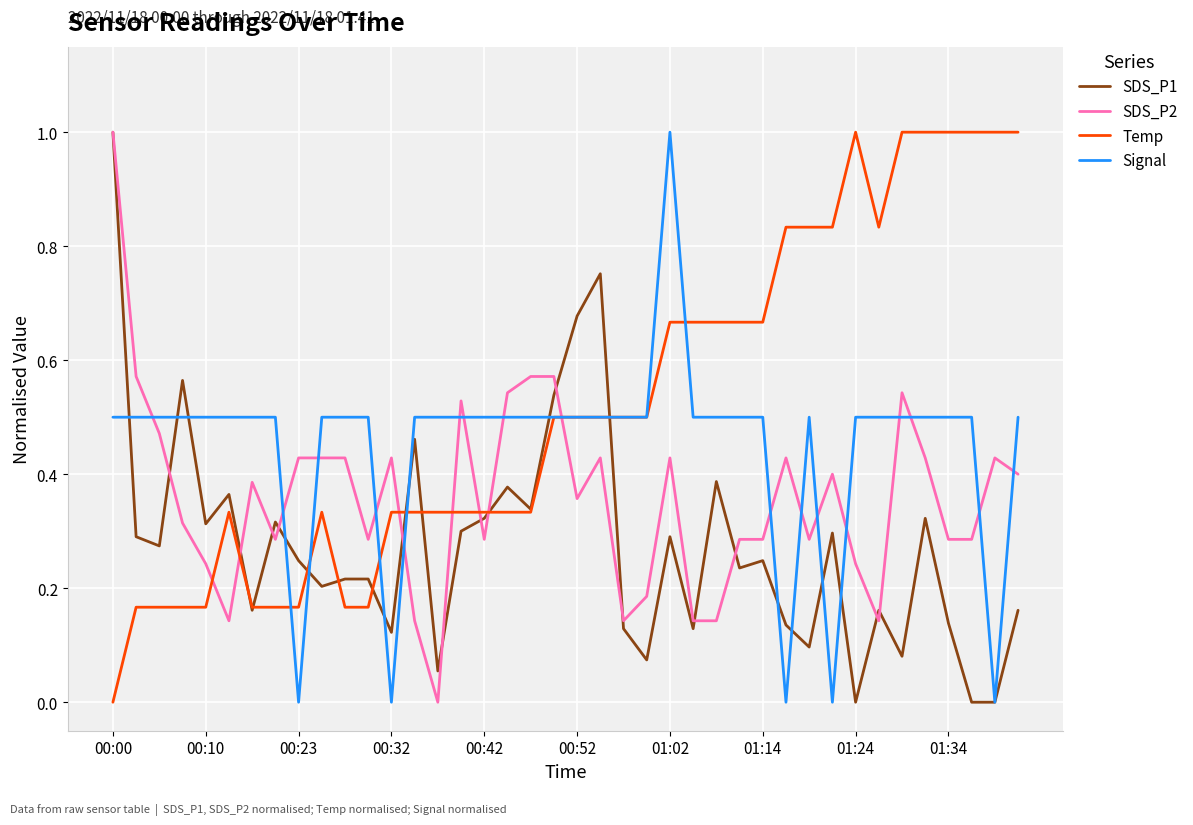

Which series has the largest total across all categories?

Temp